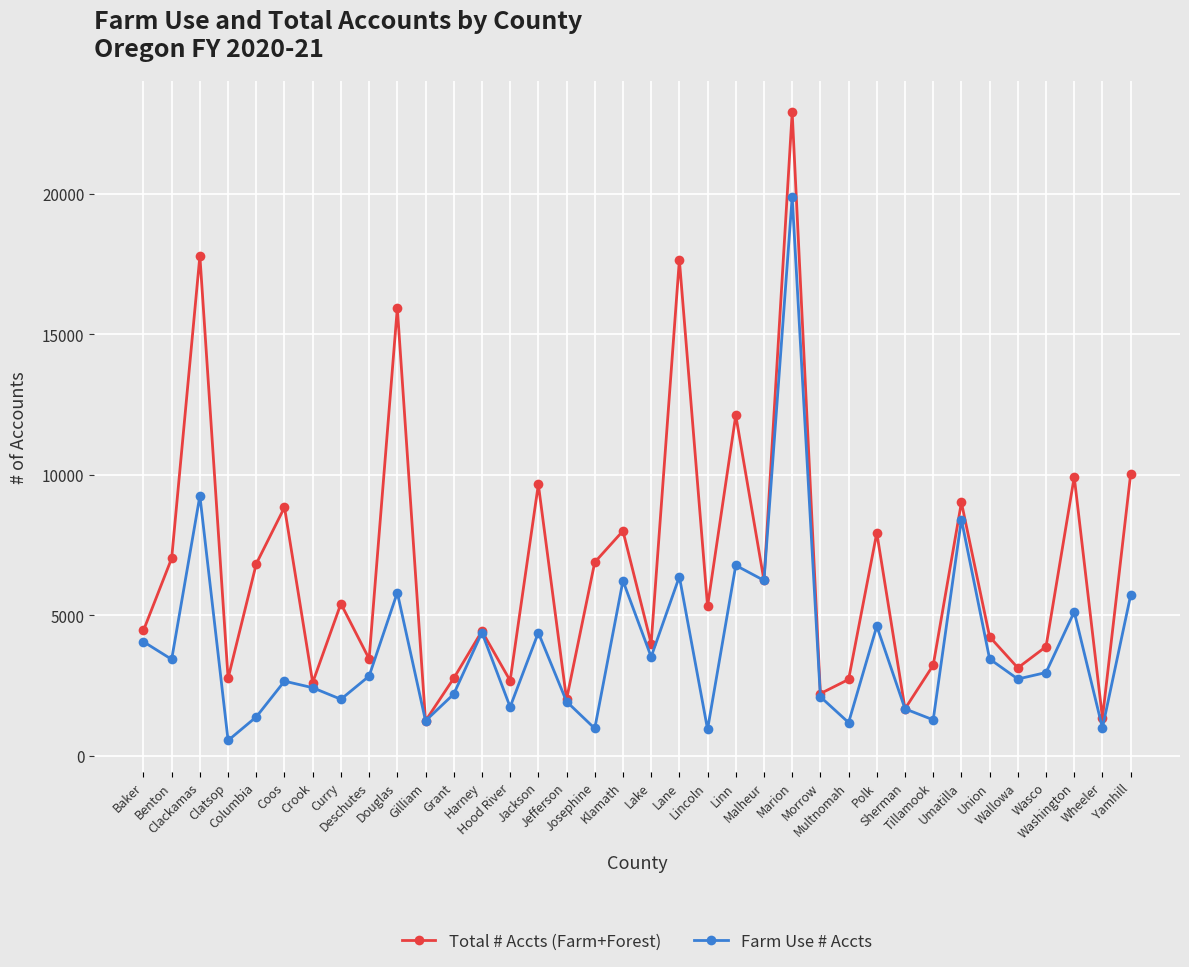

Which series has the widest spread of values?

Total # Accts (Farm+Forest)